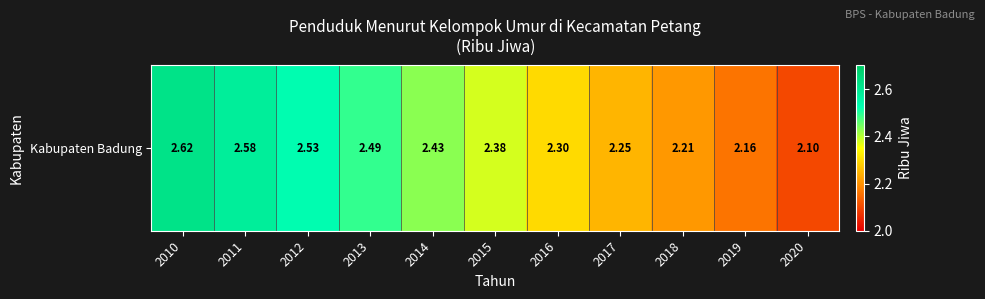

Read the value at 2016.

2.3